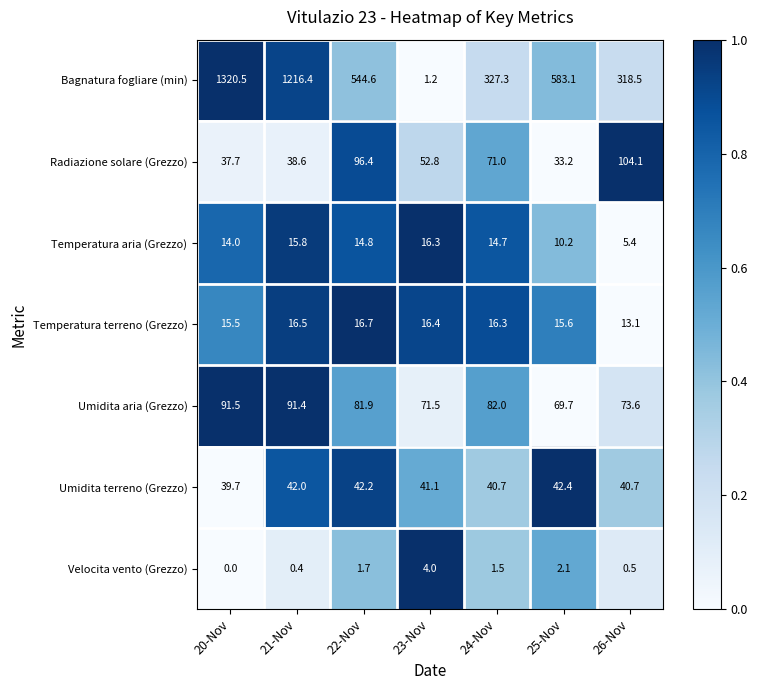

At which category is the sum across all series the highest?

20-Nov